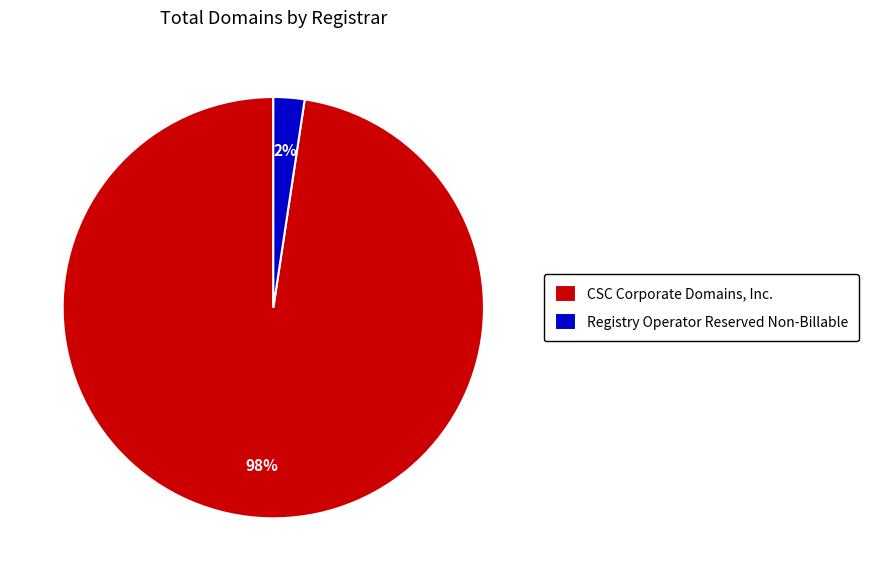

True or false: CSC Corporate Domains, Inc. accounts for 83% of the total.

False